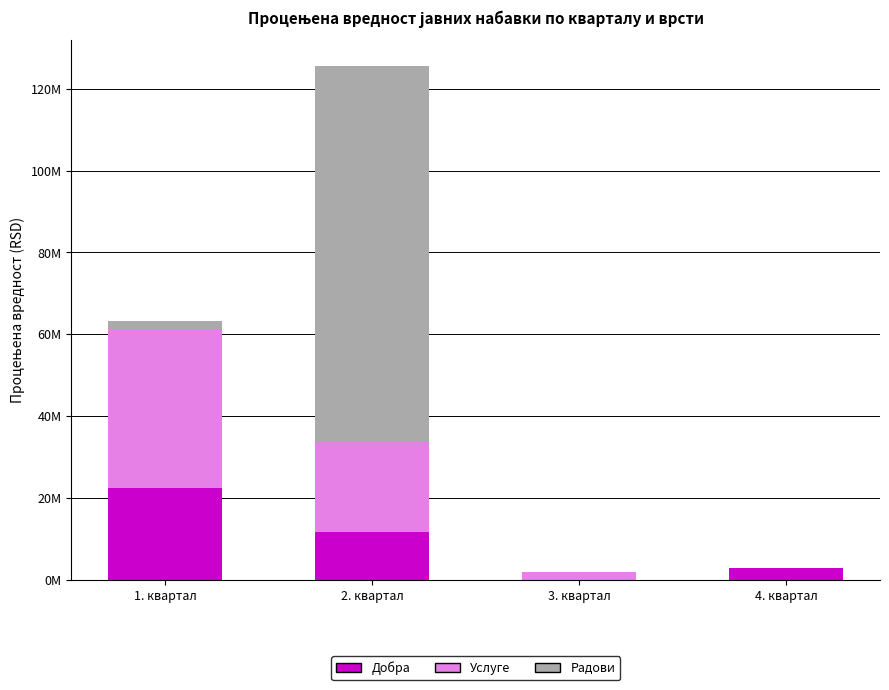

List the labels in order of Добра value, smallest first.

3. квартал, 4. квартал, 2. квартал, 1. квартал